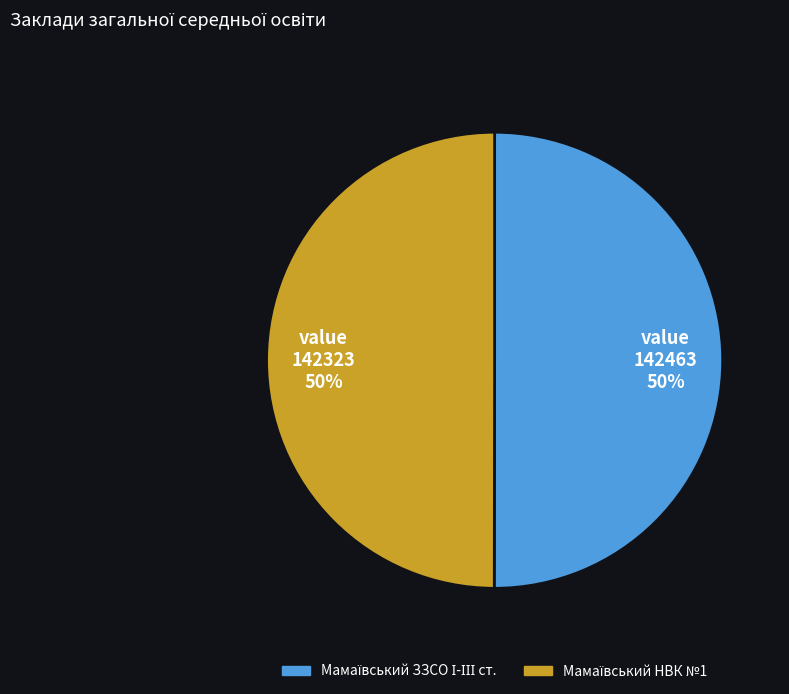

To the nearest percent, what is the average slice percentage?

50%